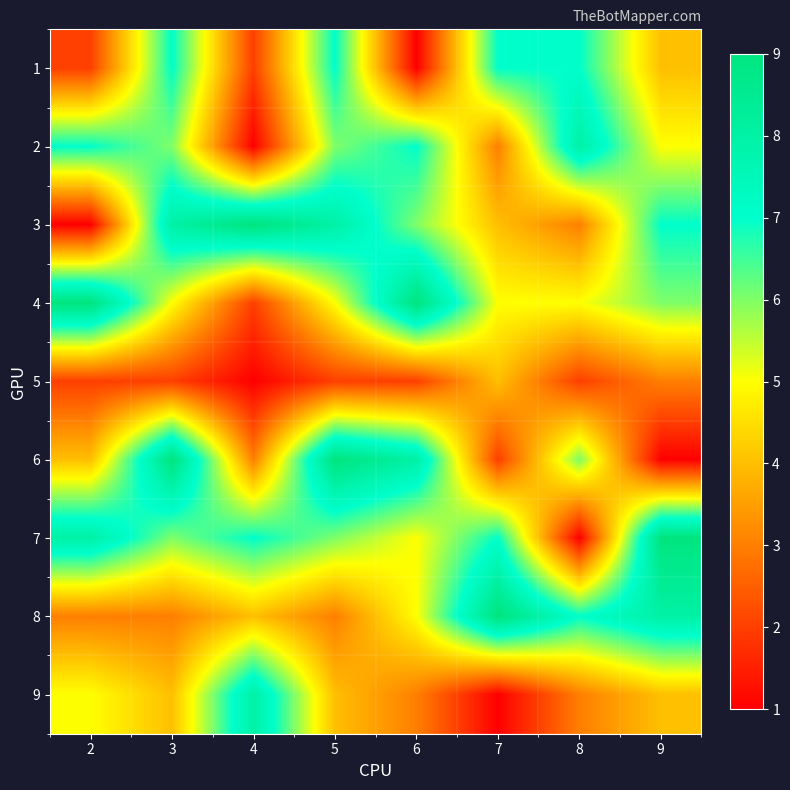

Reading left to right, list all the values displayed in this chart.

1: 2=2	3=7	4=2	5=7	6=1	7=7	8=7	9=4
2: 2=7	3=6	4=1	5=6	6=7	7=3	8=8	9=5
3: 2=1	3=8	4=9	5=8	6=6	7=4	8=3	9=7
4: 2=9	3=5	4=2	5=5	6=9	7=5	8=5	9=6
5: 2=2	3=2	4=1	5=2	6=2	7=4	8=2	9=3
6: 2=4	3=9	4=3	5=9	6=8	7=2	8=6	9=1
7: 2=8	3=6	4=7	5=6	6=5	7=7	8=1	9=9
8: 2=3	3=3	4=4	5=3	6=5	7=9	8=7	9=8
9: 2=5	3=4	4=8	5=4	6=3	7=1	8=3	9=4